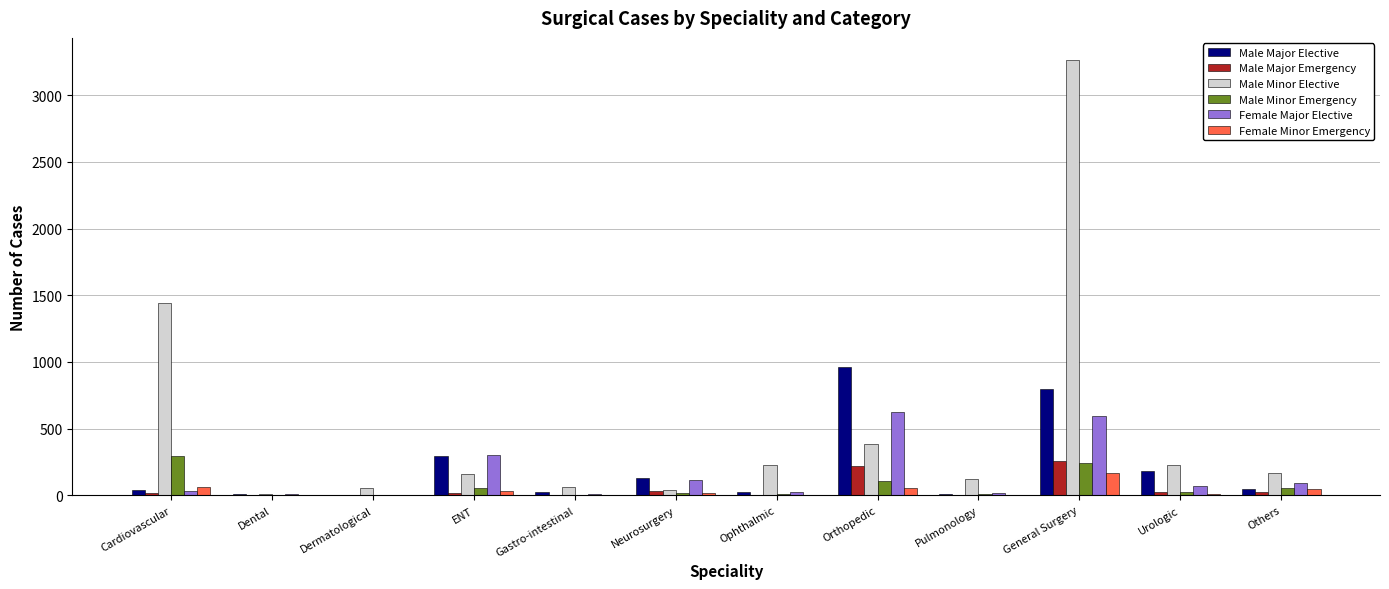

Read the Female Minor Emergency value at Urologic, to the nearest 10.

10